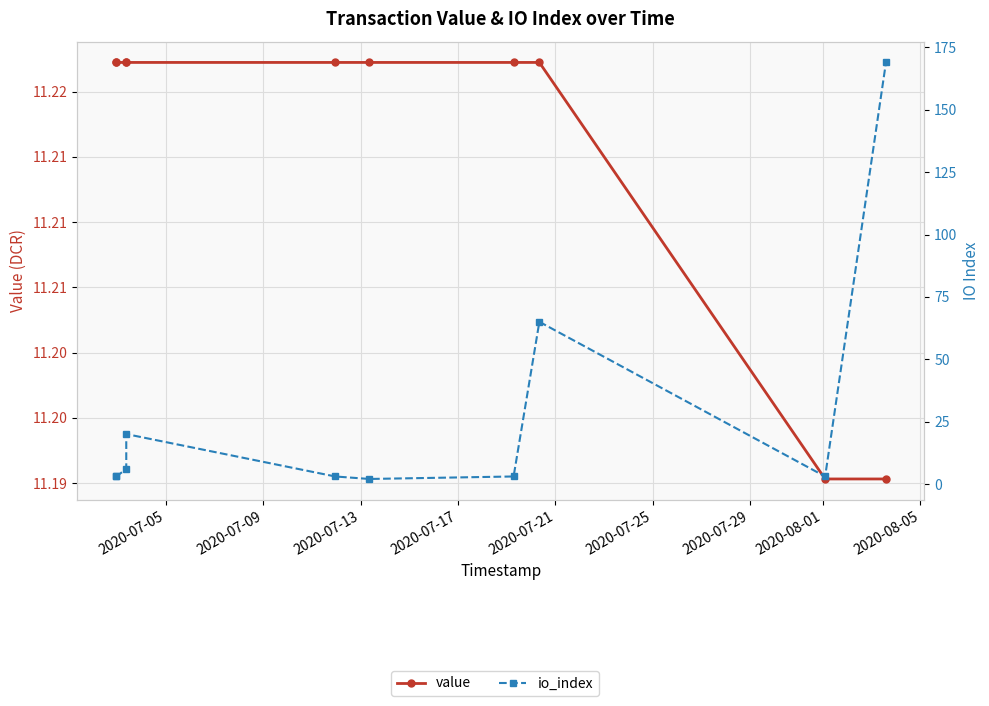

How many series are shown in this chart?

2